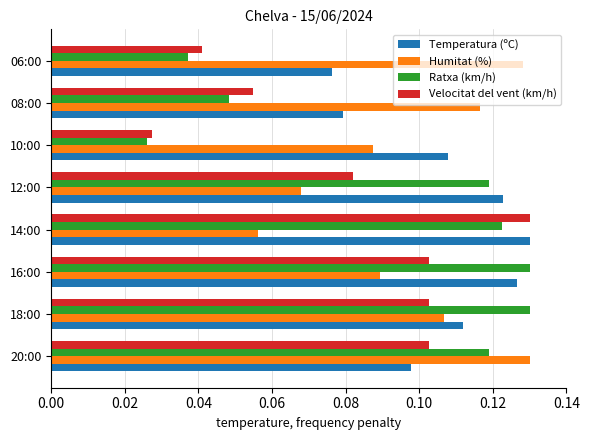

Which series has the largest total across all categories?

Temperatura (ºC)